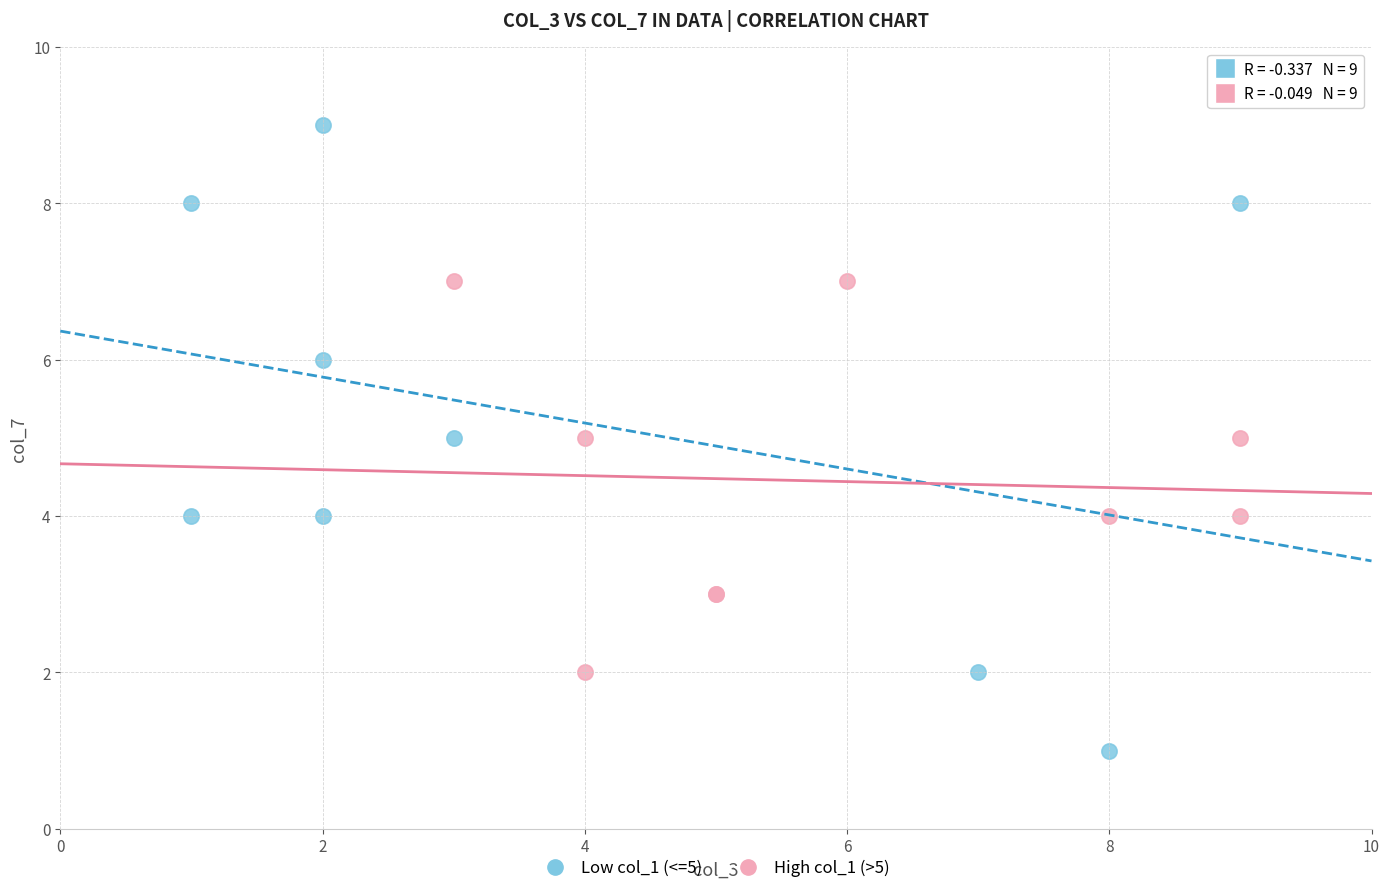

Which series reaches the minimum Y coordinate?

Low col_1 (<=5)